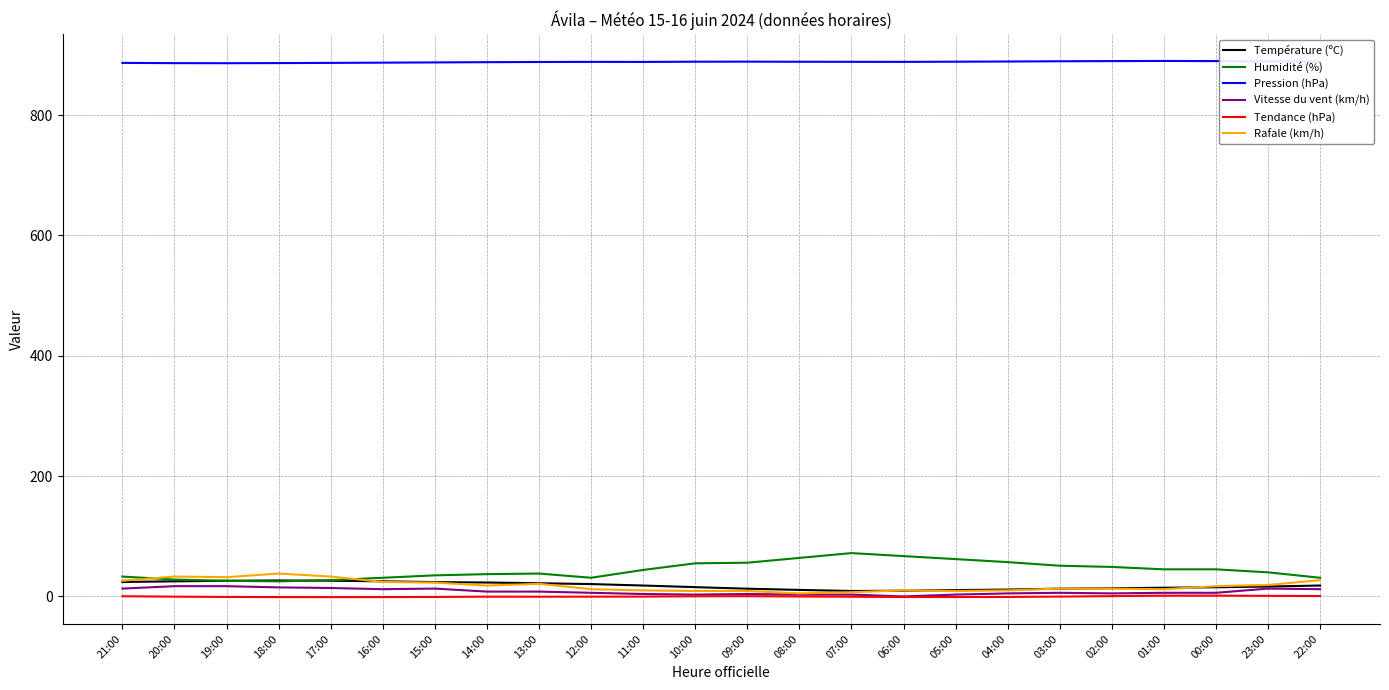

True or false: Vitesse du vent (km/h) has a value of 4.0 at 11:00.

True